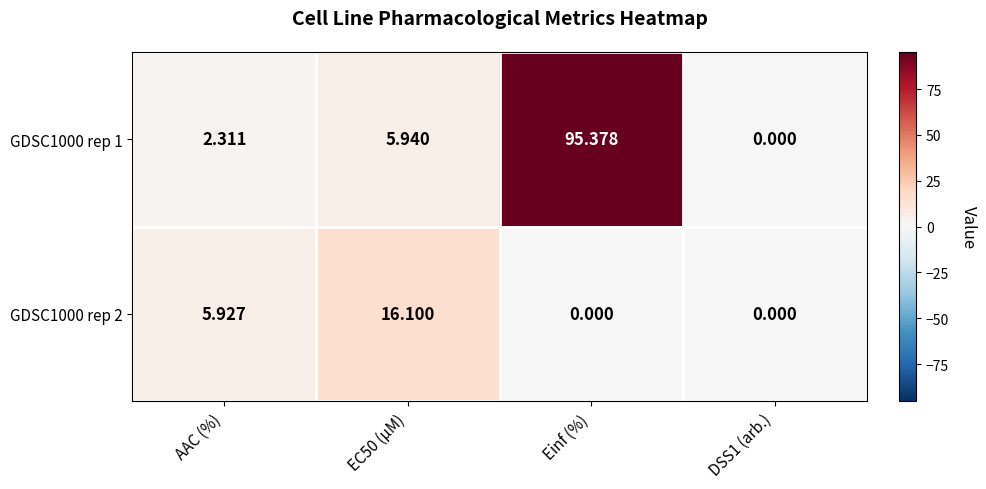

List the series in order of their overall mean, lowest first.

GDSC1000 rep 2, GDSC1000 rep 1